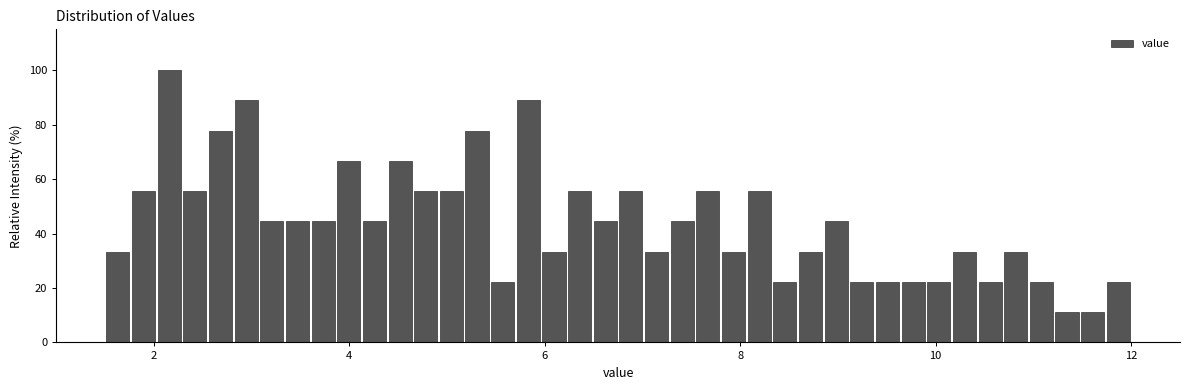

Around what value on the x-axis is the tallest bar? Give the approximate position of its centre, as read against the axis.

2.2